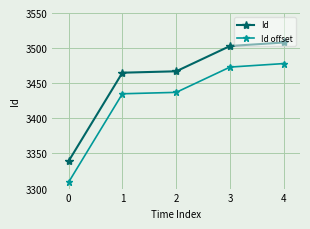

Is this an area chart (filled region under the line)?

No